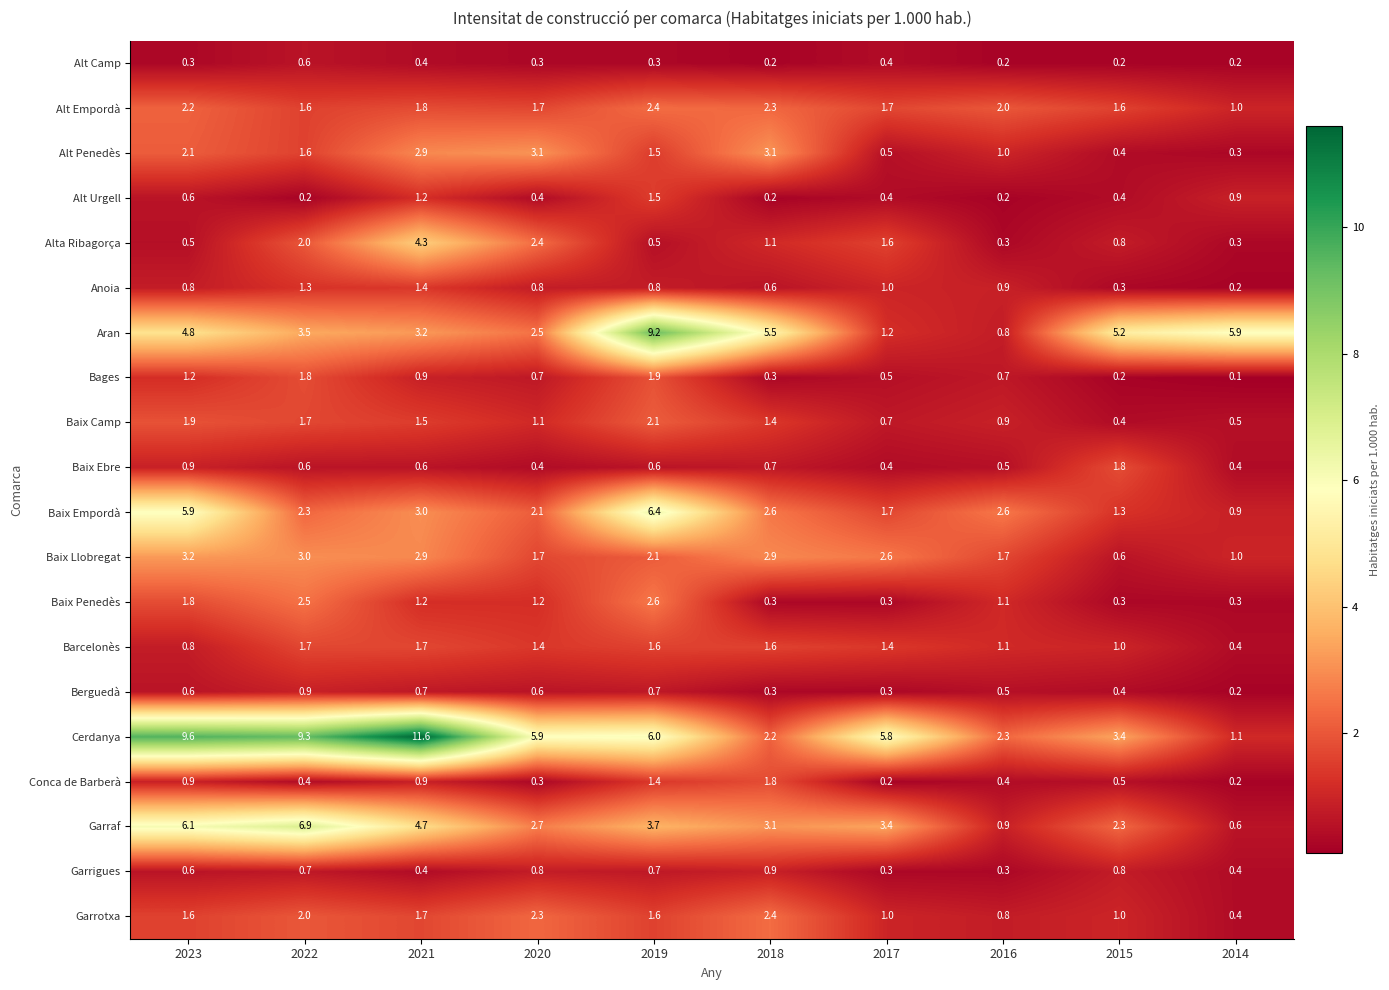

What is the sum of all Alt Camp values?

3.1